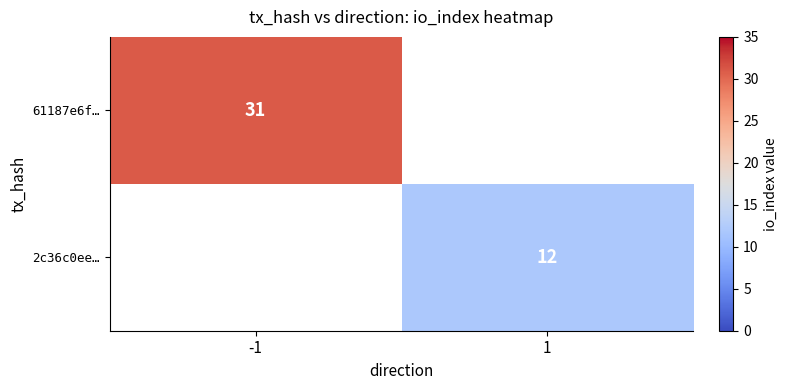

True or false: 2c36c0ee… has a value of 18 at 1.

False